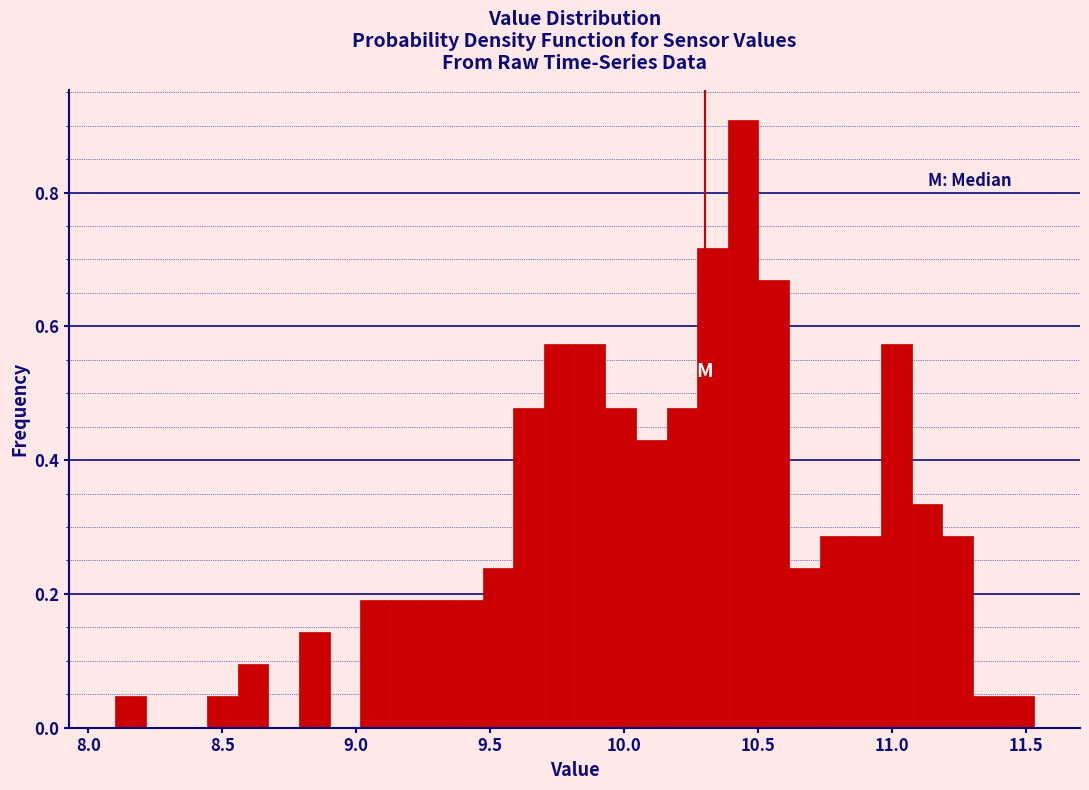

Read against the x-axis, roughly where is the centre of the tallest bar?

10.45